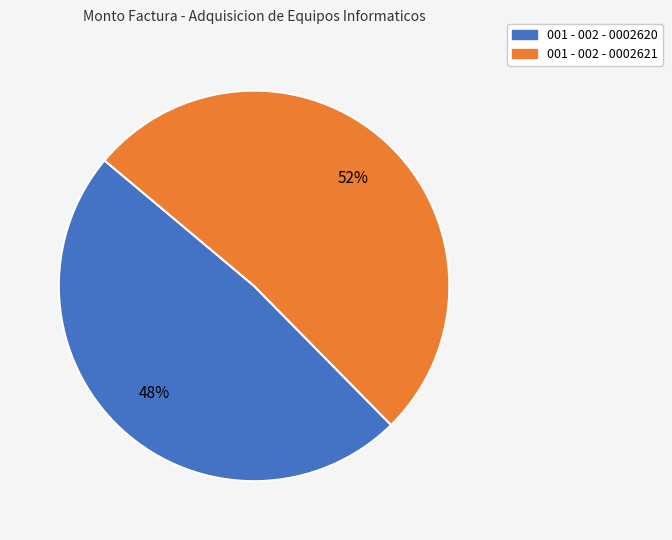

To the nearest percent, what is the average slice percentage?

50%